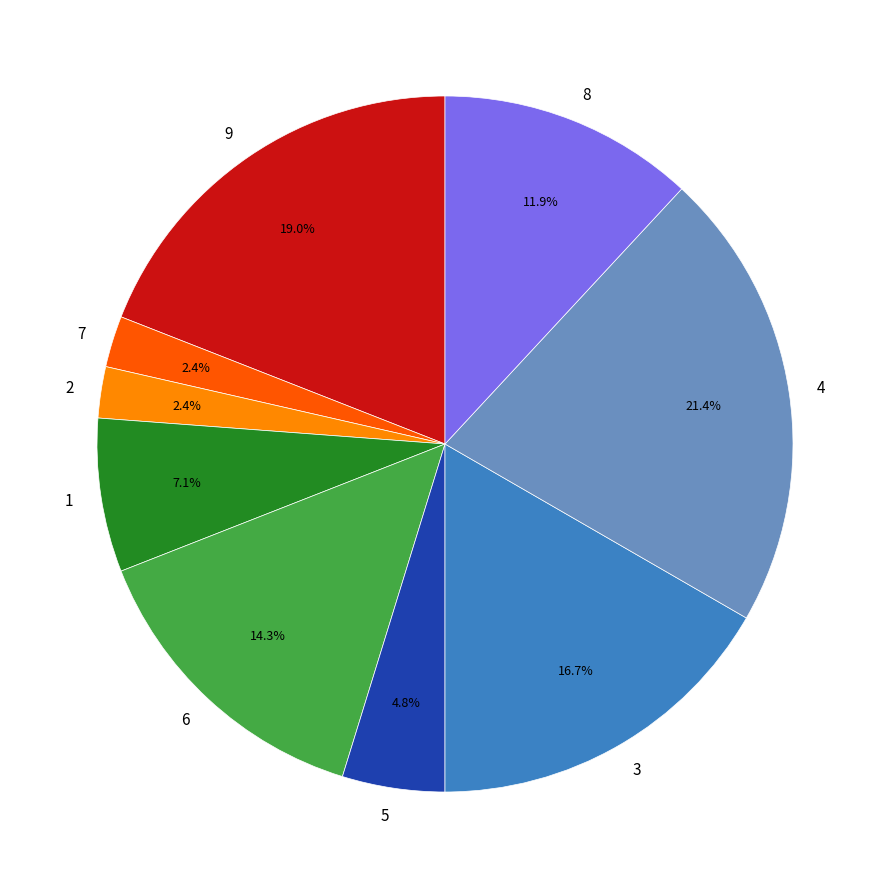

Which slice is the largest?

4